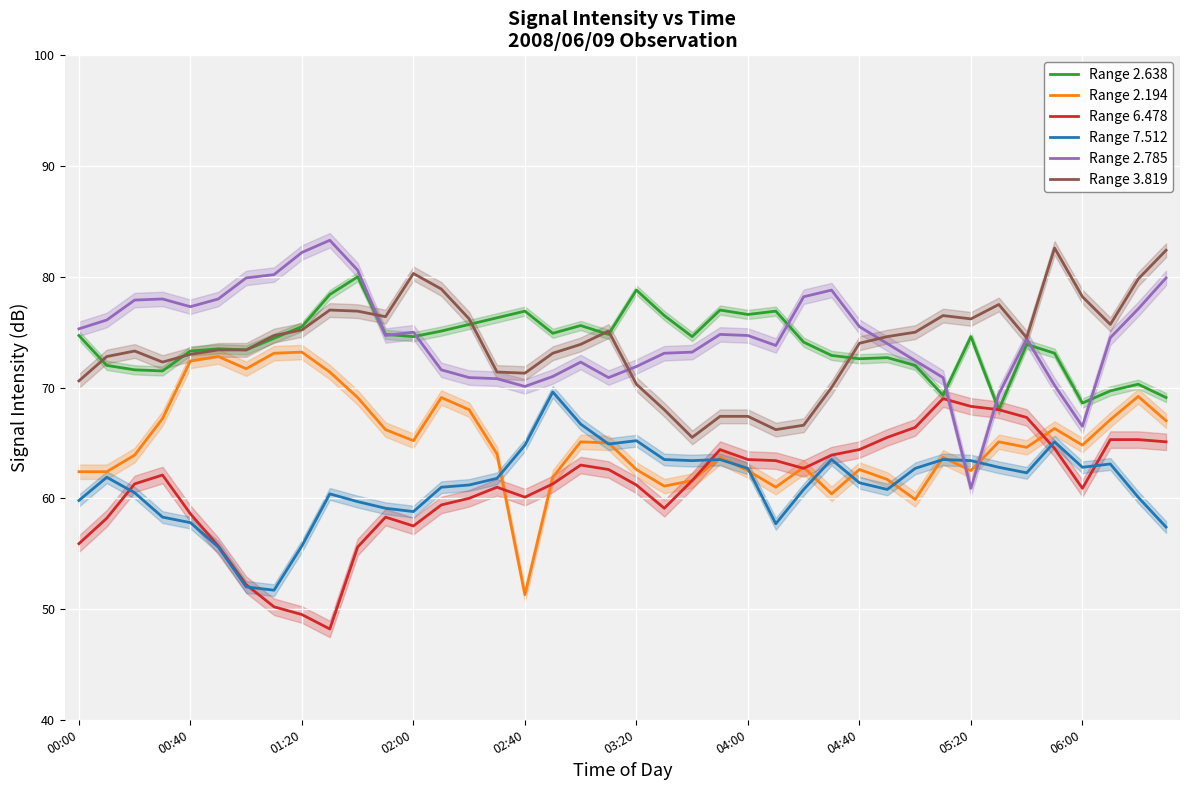

List the series in order of their peak value, lowest first.

Range 6.478, Range 7.512, Range 2.194, Range 2.638, Range 3.819, Range 2.785